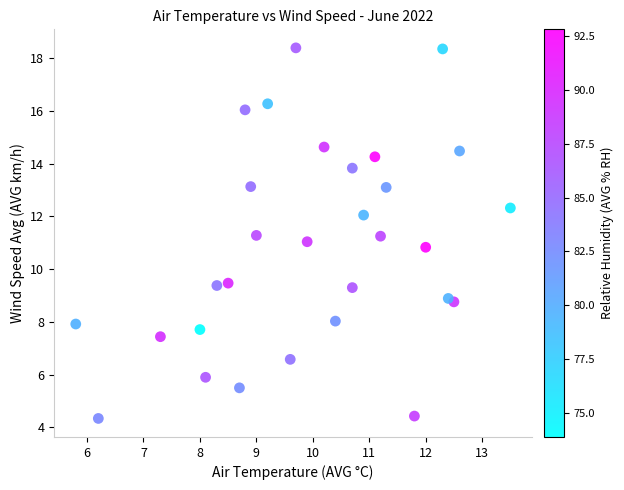

What is the range of X values (max minus min)?

7.7